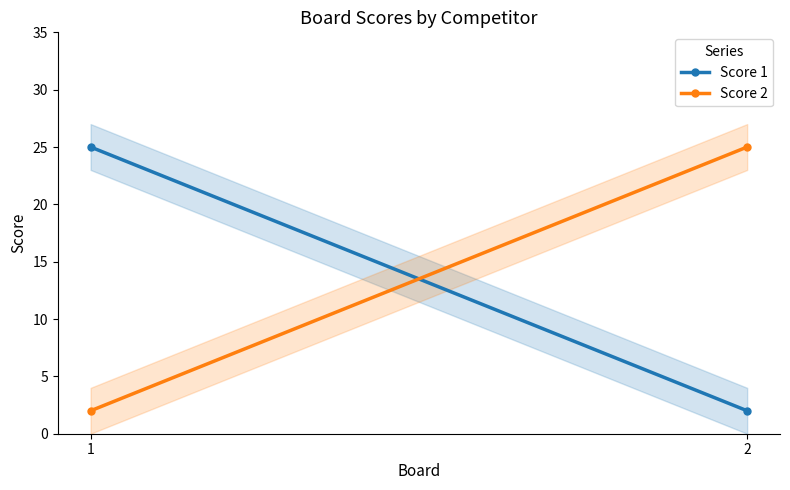

Which series has the largest total across all categories?

Score 1